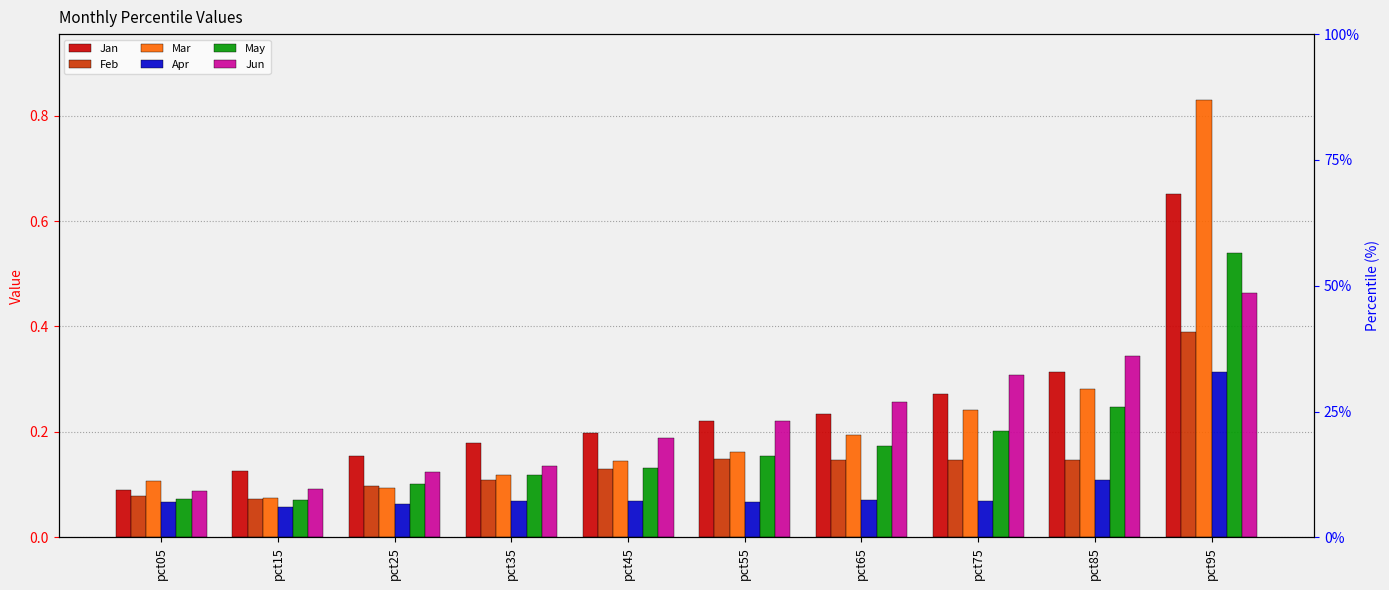

What is the value of the Feb bar at the 4th from the left?

0.1